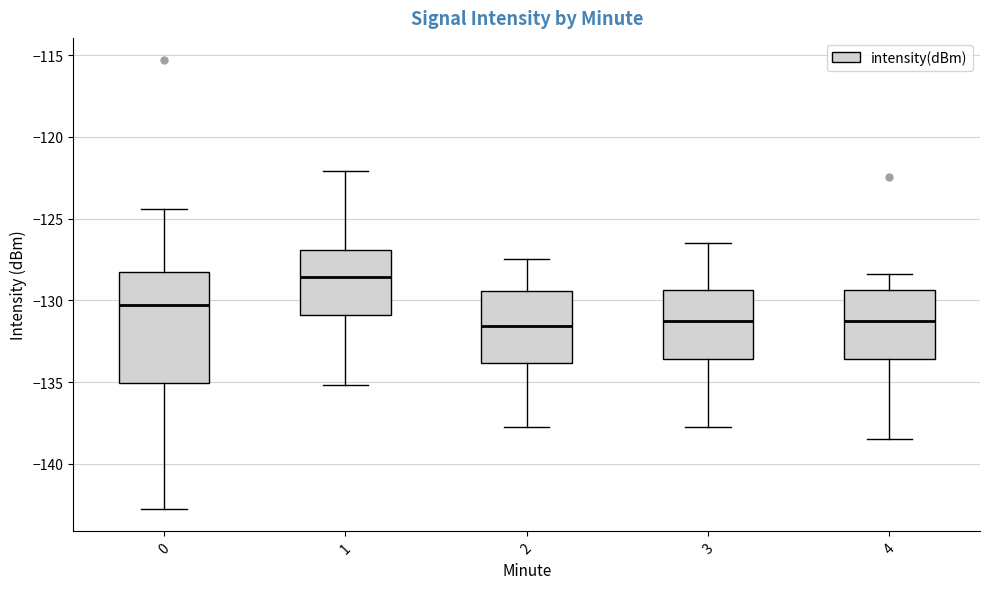

Reading left to right, transcribe this box plot: for each box, give where its median line is, the range the box spans, and where its two whiskers end, as read against the y-axis. The values are not printed on the chart, so give them approximately, as read against the axis.

0: median -130.5, box -135.0 to -128.0, whiskers -143.0 to -124.5
1: median -128.5, box -131.0 to -127.0, whiskers -135.0 to -122.0
2: median -131.5, box -134.0 to -129.5, whiskers -137.5 to -127.5
3: median -131.5, box -133.5 to -129.5, whiskers -137.5 to -126.5
4: median -131.5, box -133.5 to -129.5, whiskers -138.5 to -128.5